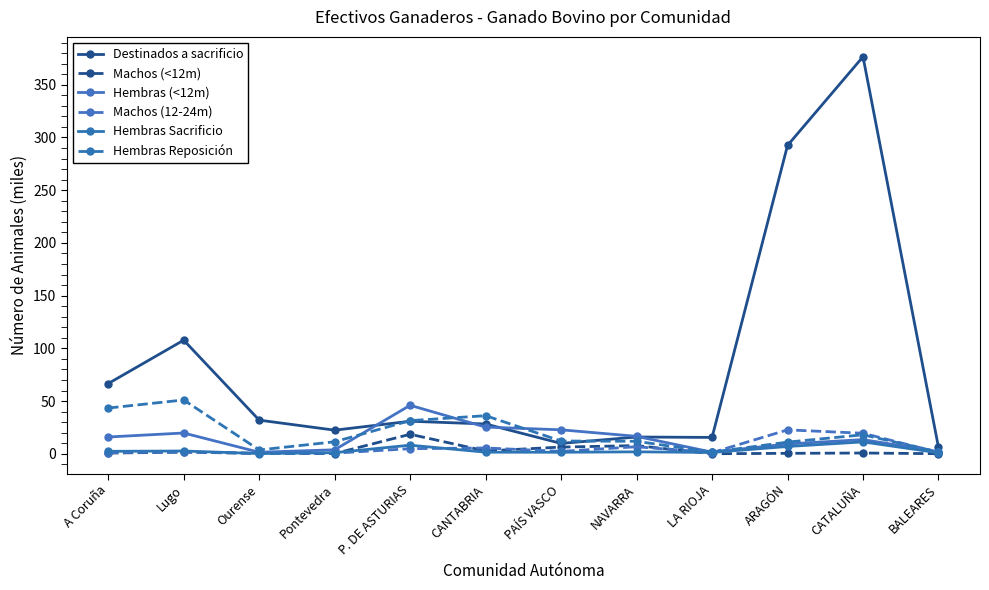

True or false: Destinados a sacrificio has more than 2 points higher than both neighbors.

True